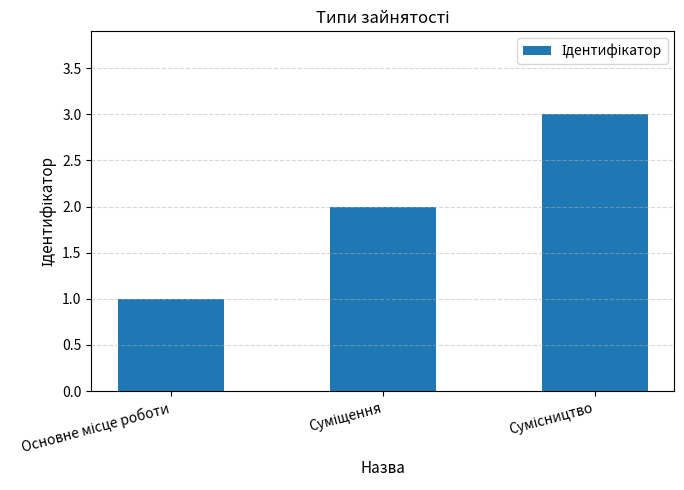

Count the values in the range 1 to 3.

3